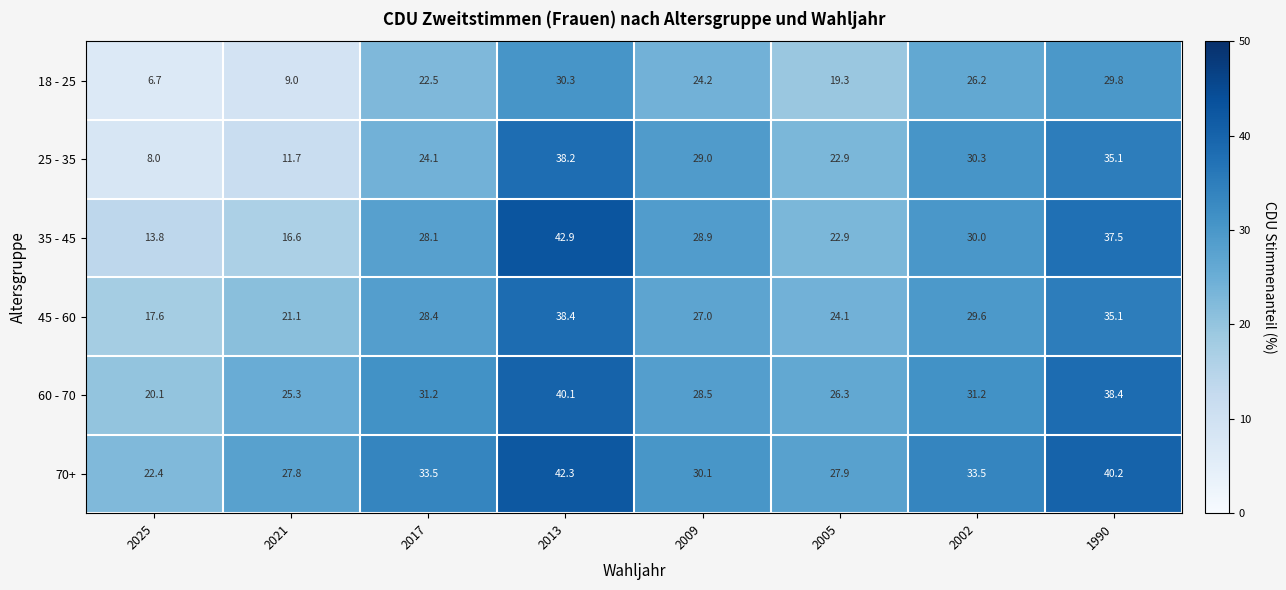

What is the minimum value shown in the chart?

6.7